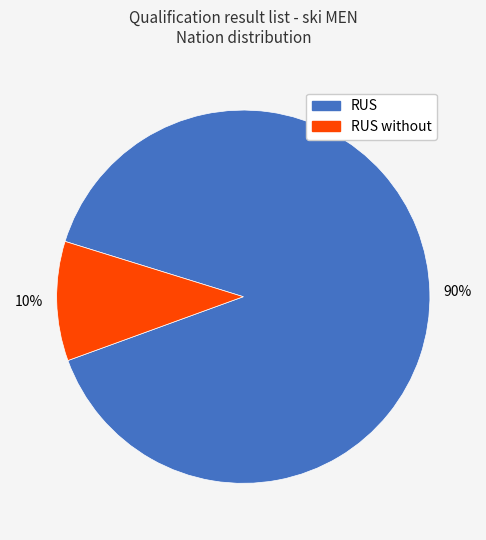

What is the largest slice in the pie chart?

RUS